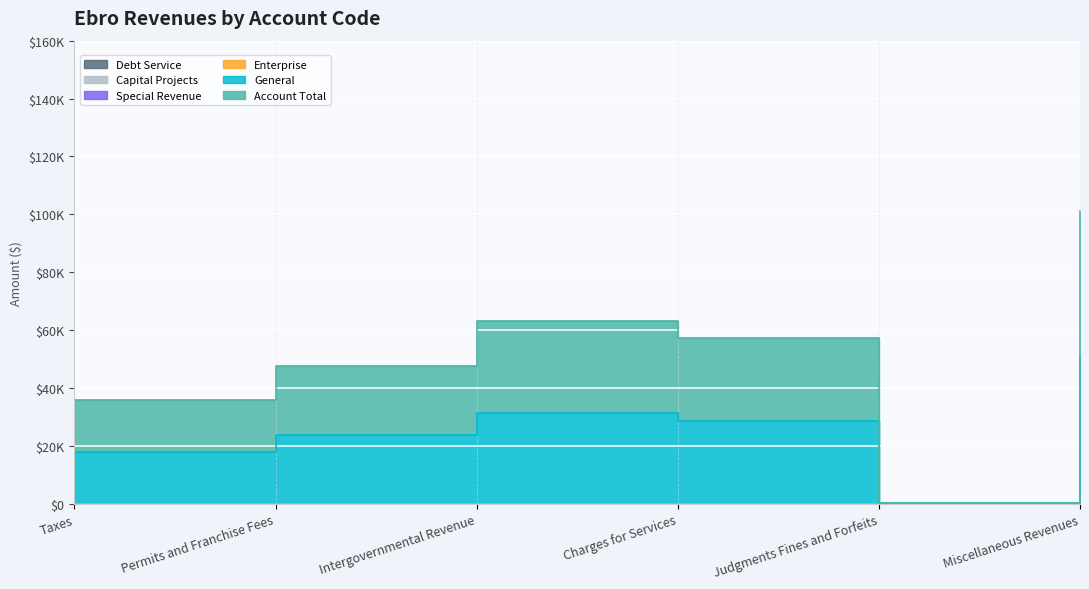

How many values in the General series are below 28738?

3